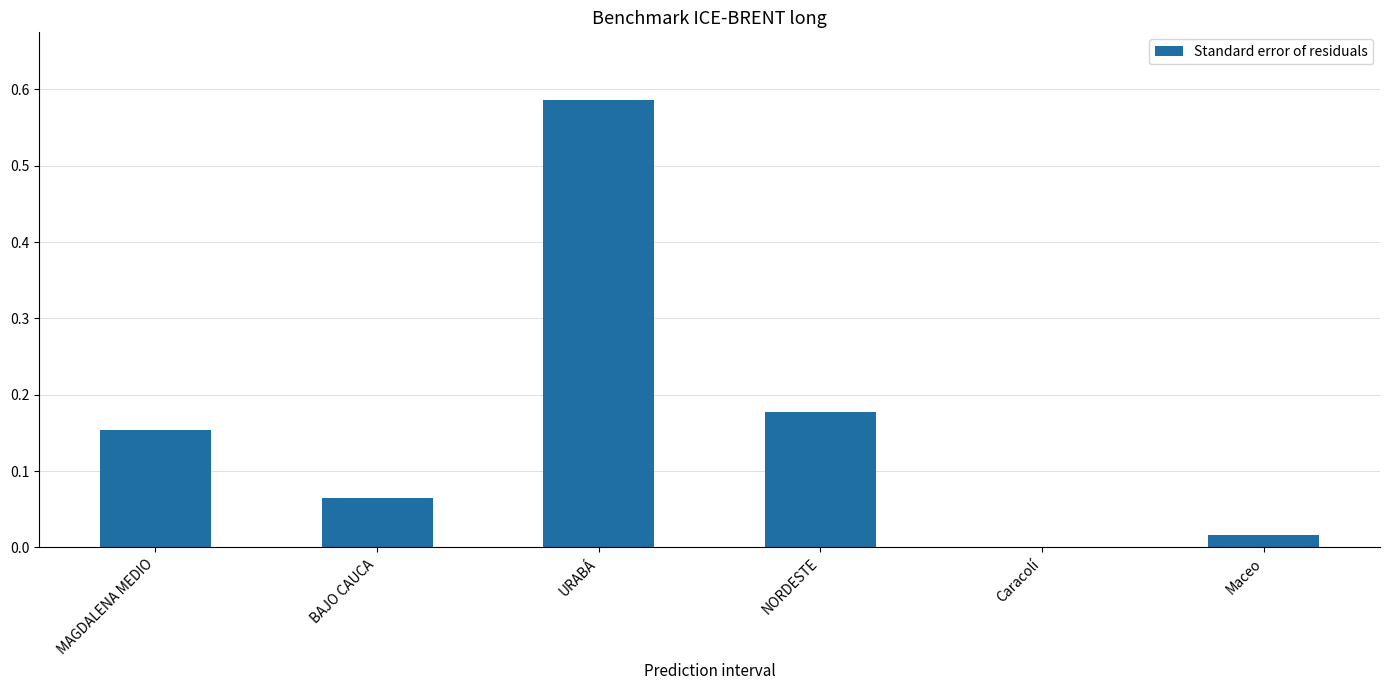

At which category does the chart reach its peak across all series?

URABÁ